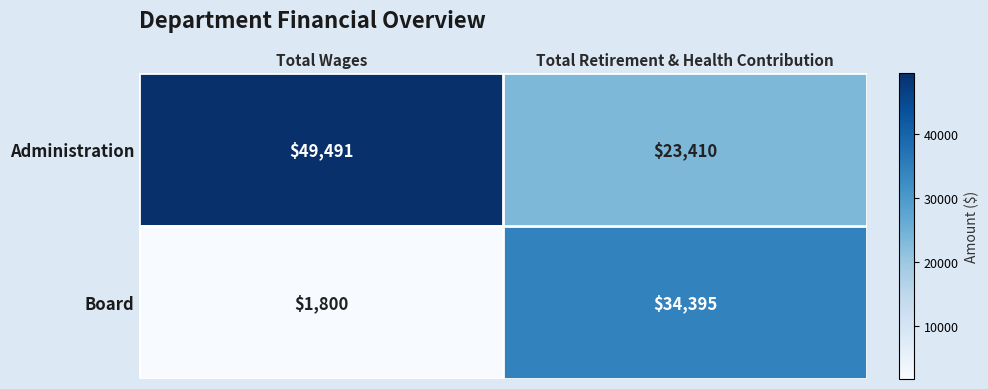

How many distinct data groups are displayed?

2